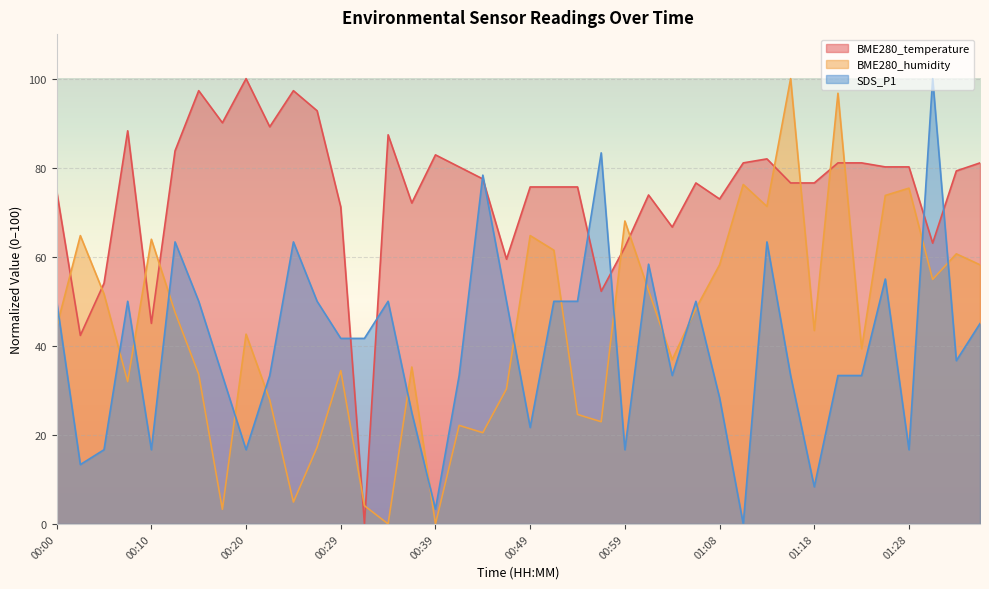

Reading left to right, what are all the values shown in this chart?

BME280_temperature: 74.8	42.3	54.1	88.3	45.0	83.8	97.3	90.1	100.0	89.2	97.3	92.8	71.2	0.0	87.4	72.1	82.9	80.2	77.5	59.5	75.7	75.7	75.7	52.3	62.2	73.9	66.7	76.6	73.0	81.1	82.0	76.6	76.6	81.1	81.1	80.2	80.2	63.1	79.3	81.1
BME280_humidity: 44.3	64.8	51.6	32.0	63.9	47.5	33.6	3.3	42.6	27.9	4.9	17.2	34.4	4.1	0.0	35.2	0.0	22.1	20.5	30.3	64.8	61.5	24.6	23.0	68.0	52.5	36.9	48.4	58.2	76.2	71.3	100.0	43.4	96.7	39.3	73.8	75.4	54.9	60.7	58.2
SDS_P1: 50.0	13.3	16.7	50.0	16.7	63.3	50.0	33.3	16.7	33.3	63.3	50.0	41.7	41.7	50.0	25.0	3.3	33.3	78.3	50.0	21.7	50.0	50.0	83.3	16.7	58.3	33.3	50.0	28.3	0.0	63.3	33.3	8.3	33.3	33.3	55.0	16.7	100.0	36.7	45.0